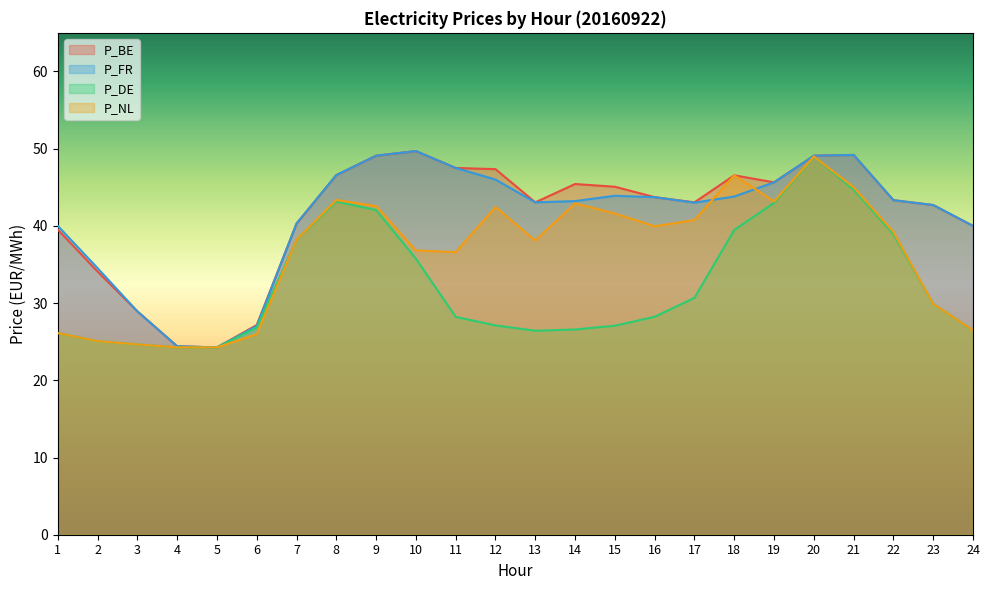

What is the minimum value shown in the chart?

24.3